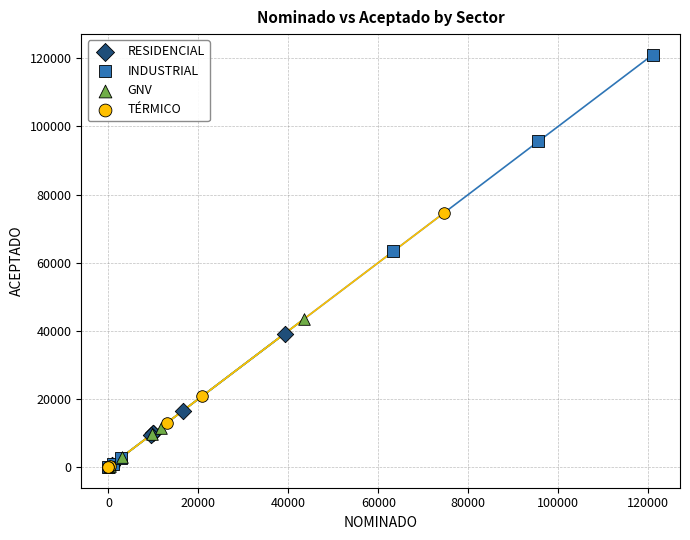

Which series contains the highest Y value?

INDUSTRIAL